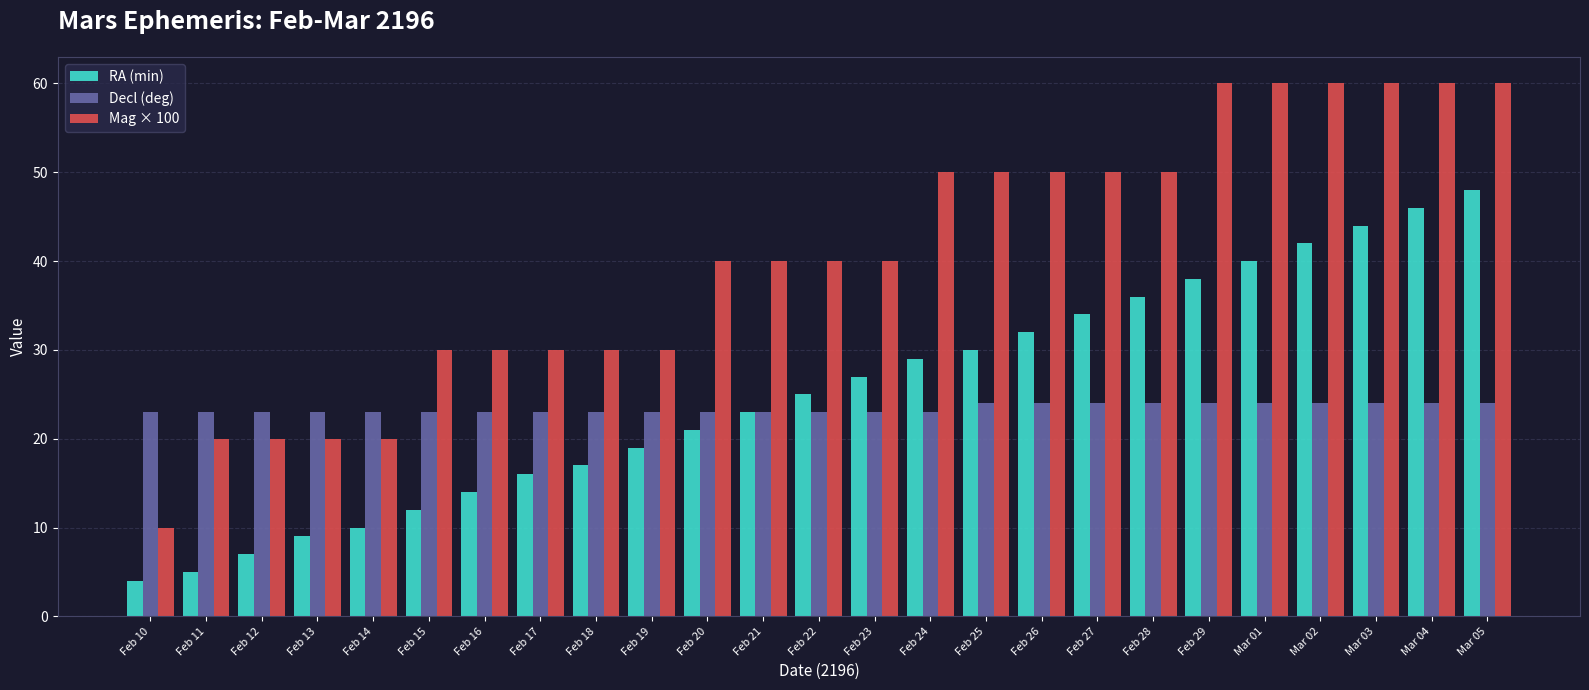

Which category has the lowest value in the RA (min) series?

Feb 10